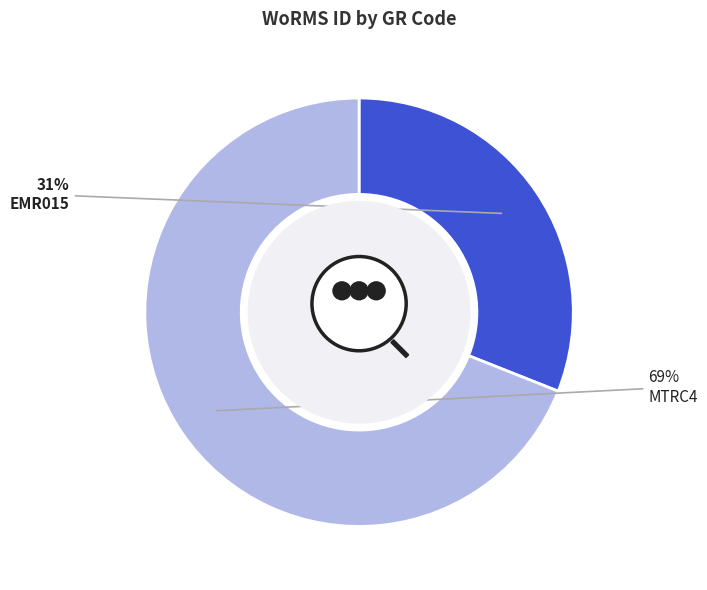

To the nearest percent, what is the difference between the largest and smallest slice percentages?

38%